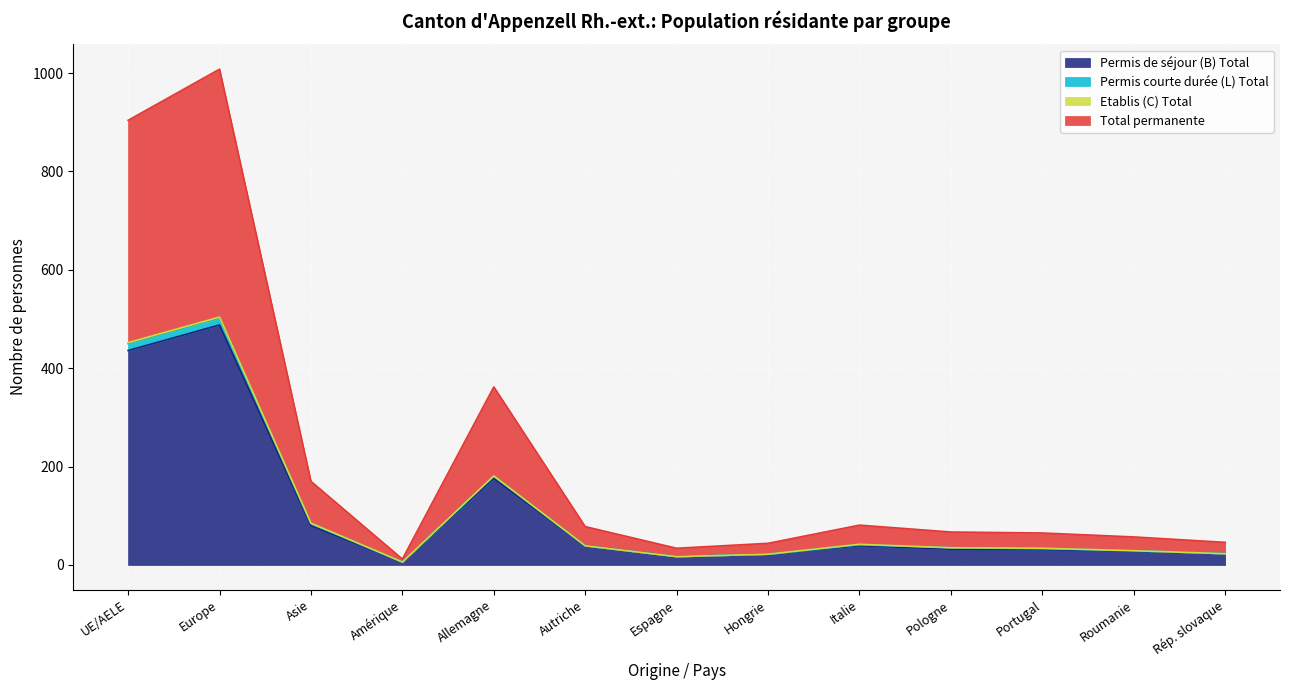

At which label is Permis de séjour (B) Total closest to 247?

Allemagne